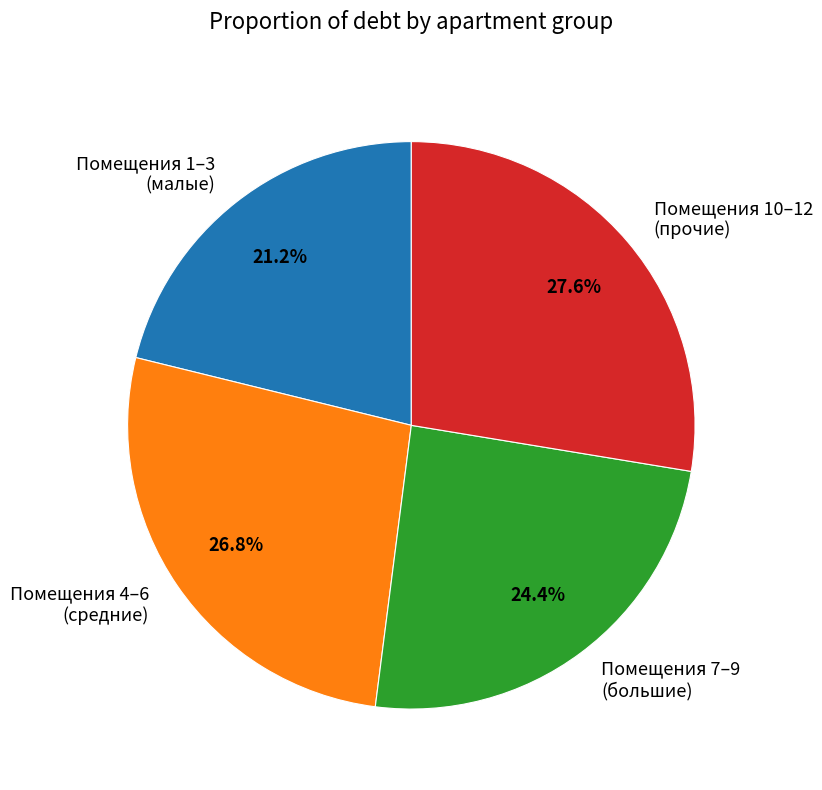

Rank the categories by value from lowest to highest.

Помещения 1–3 (малые), Помещения 7–9 (большие), Помещения 4–6 (средние), Помещения 10–12 (прочие)